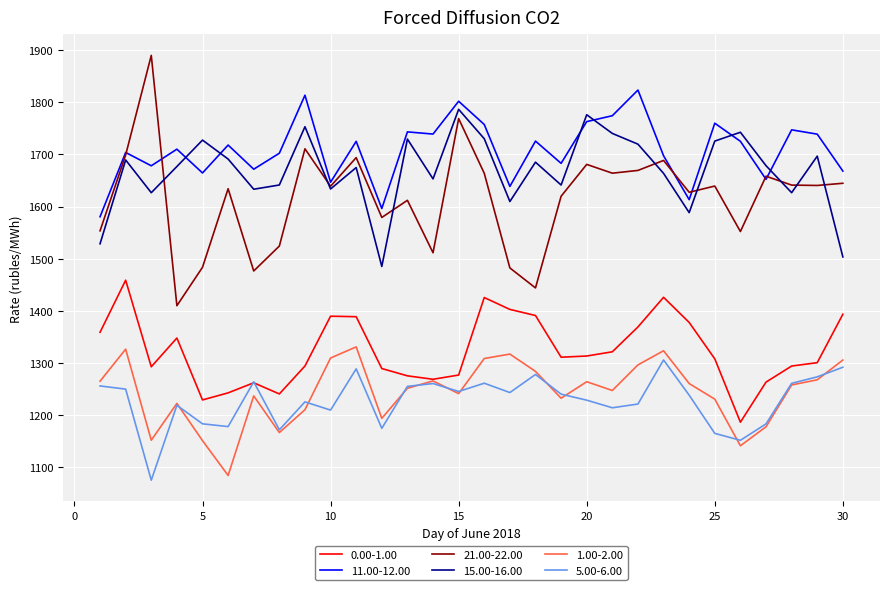

Which series has the largest total across all categories?

11.00-12.00